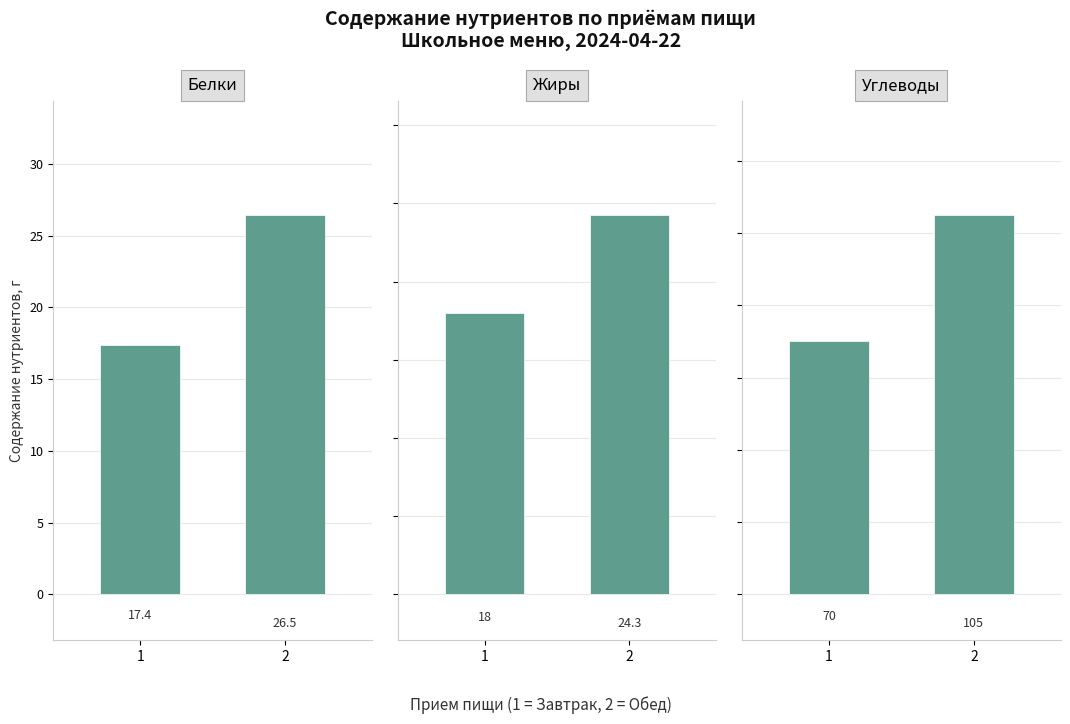

Rank the series at 1 from highest to lowest value.

Углеводы, Жиры, Белки